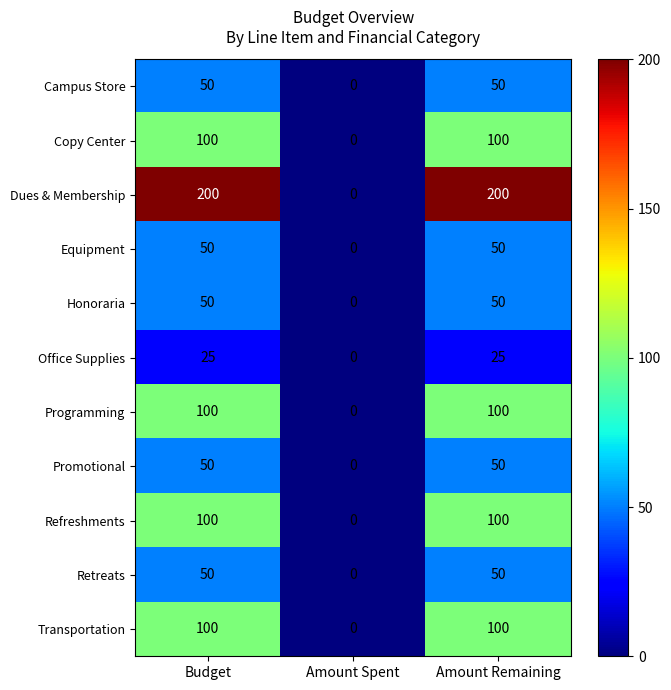

What is the total value across all series at Amount Remaining?

875